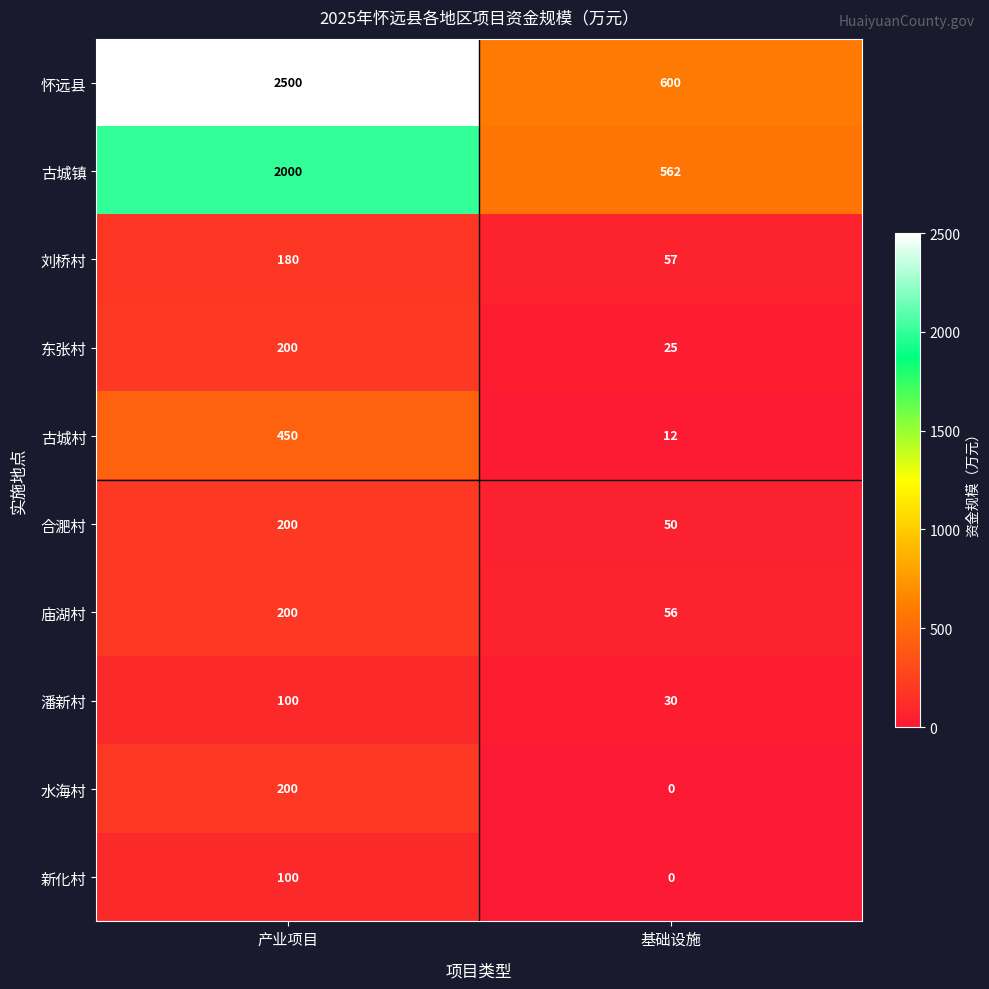

Which series has the largest range (max minus min)?

怀远县